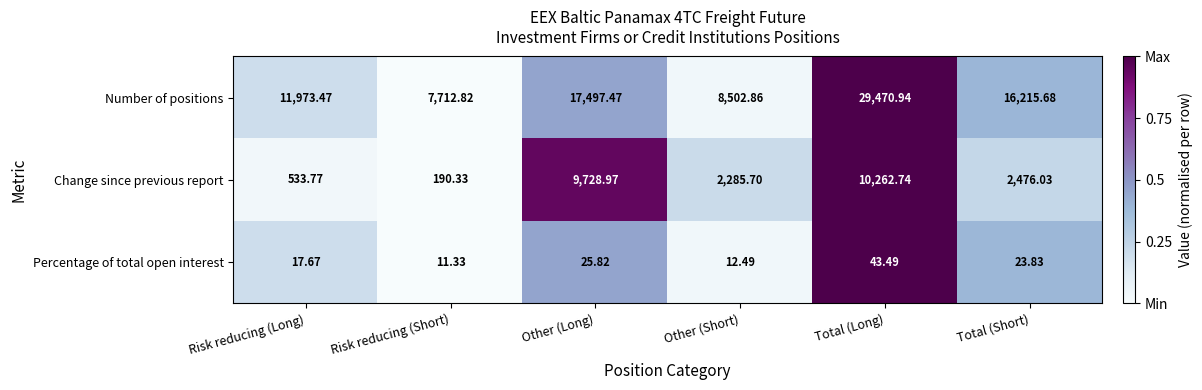

Between Other (Short) and Total (Long), which series saw the biggest shift?

Number of positions